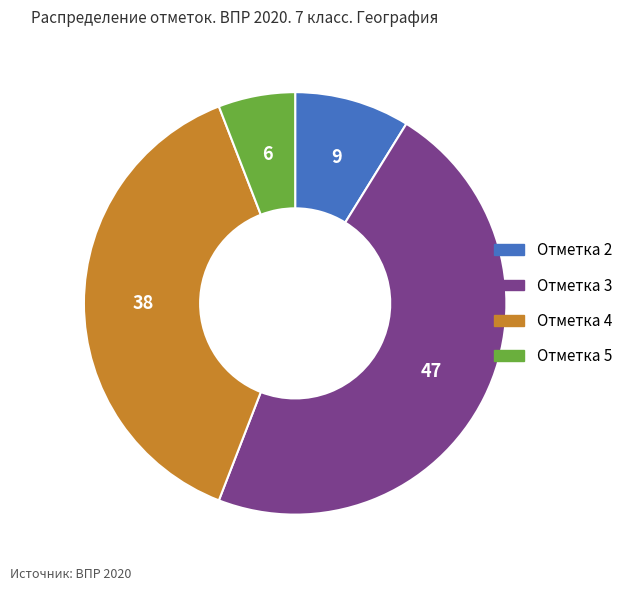

Do Отметка 2 and Отметка 4 together represent more than half of the pie?

No